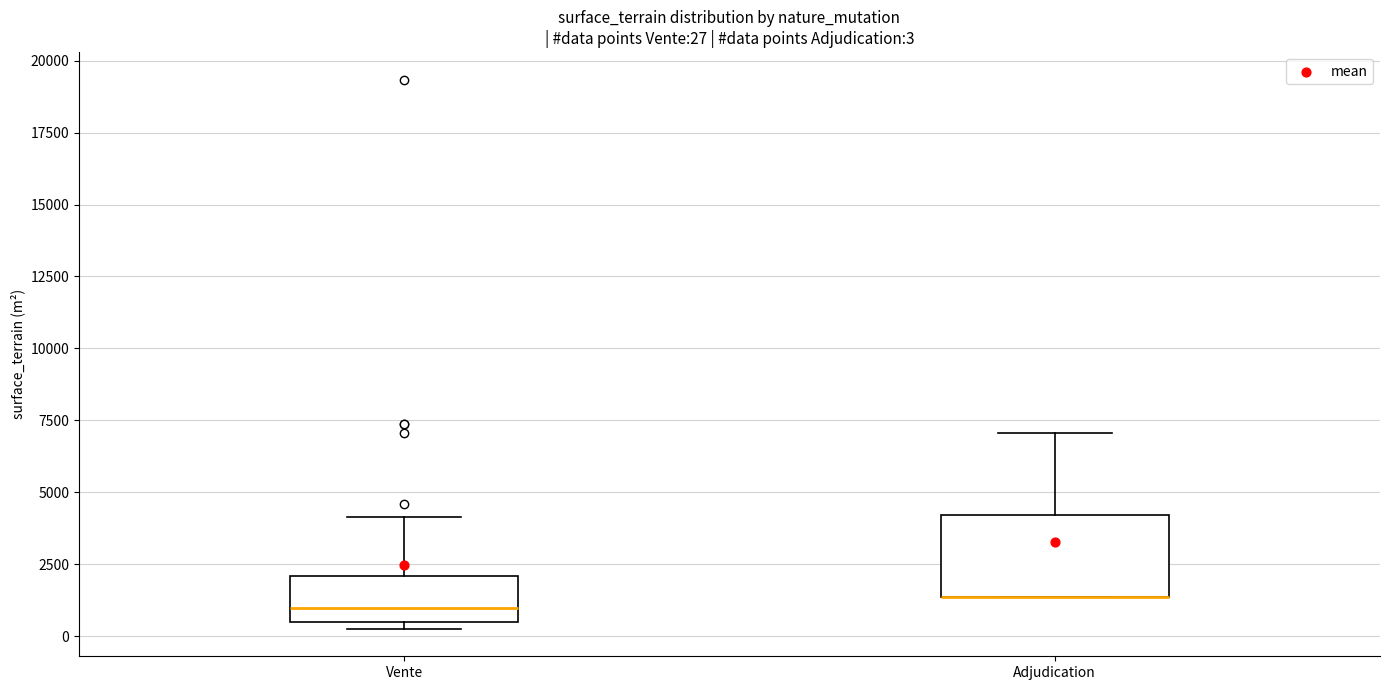

Comparing the boxes themselves (not the whiskers), which one is the tallest?

Adjudication